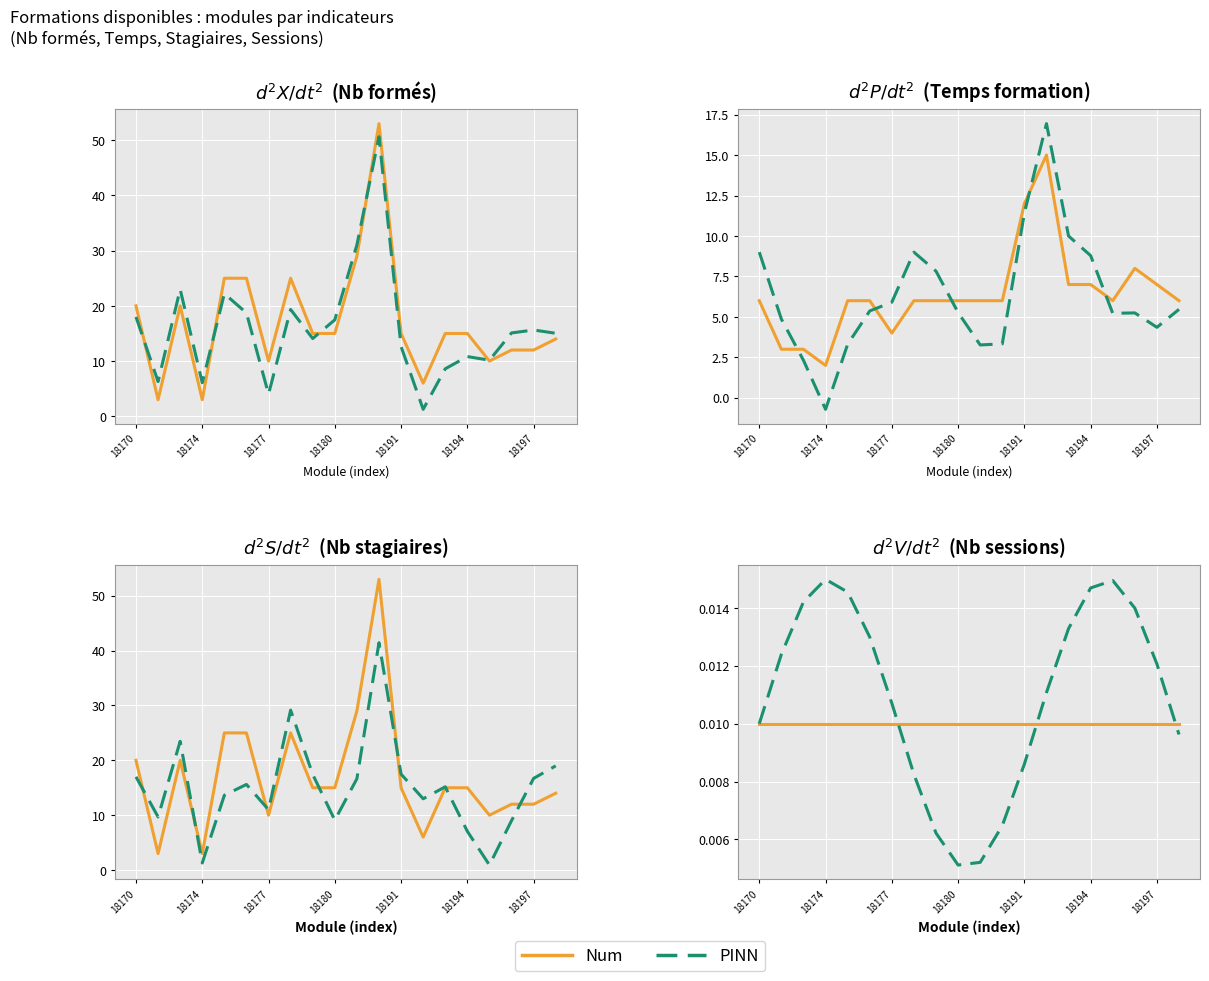

The value of Nb_formes at 18172 is 20. True or false?

True